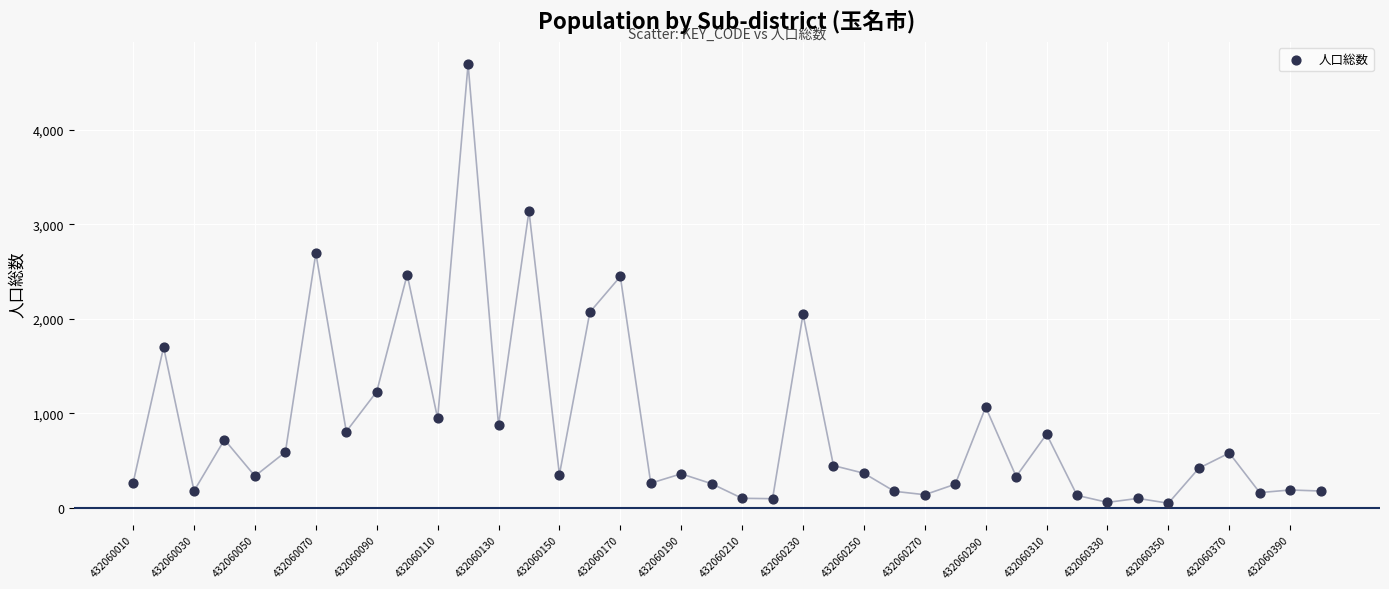

What is the range of Y values (max minus min)?

4642